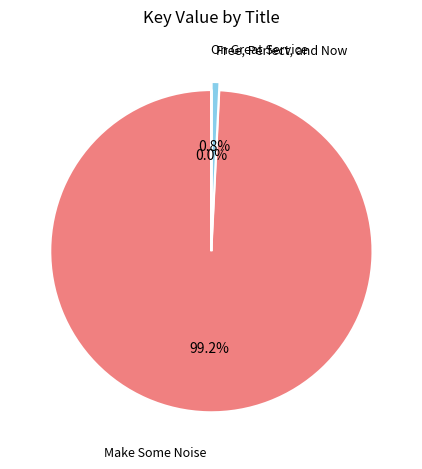

What percentage is the Make Some Noise slice, to the nearest percent?

99%